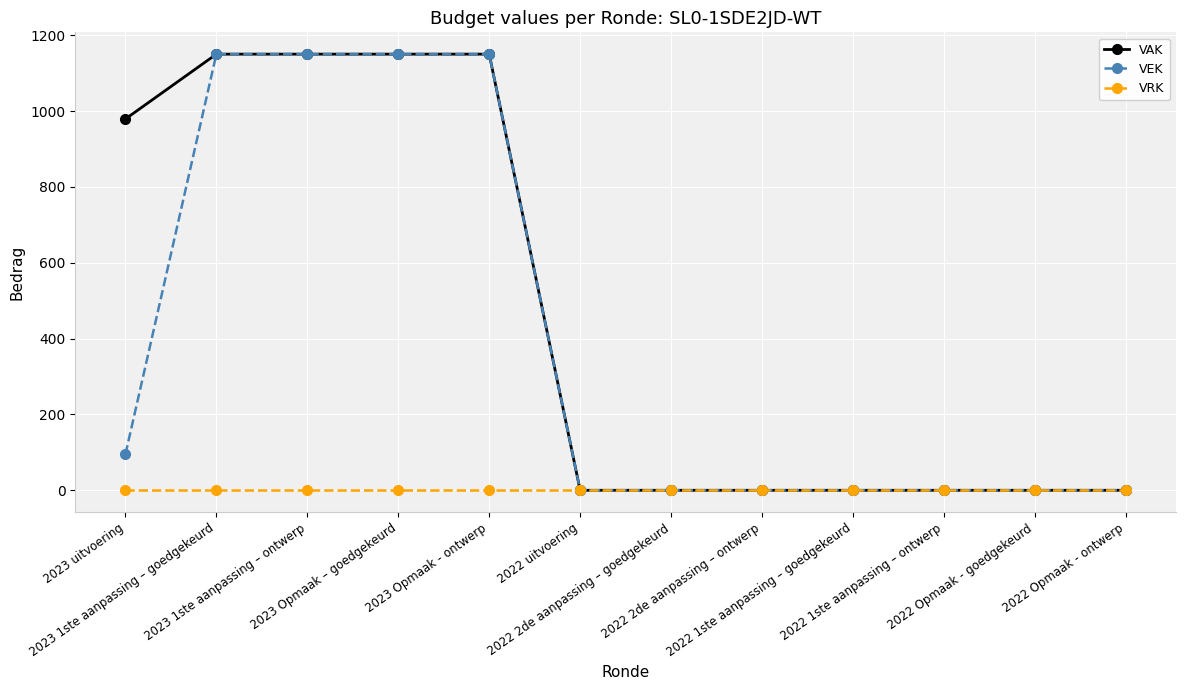

What is the maximum value shown in the chart?

1150